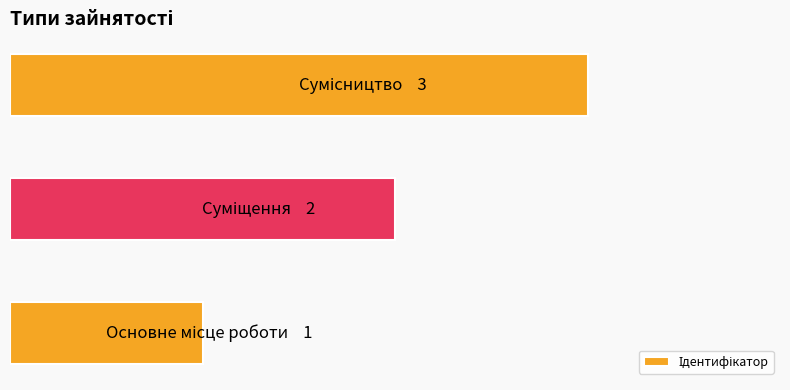

How many bars are there in total?

3